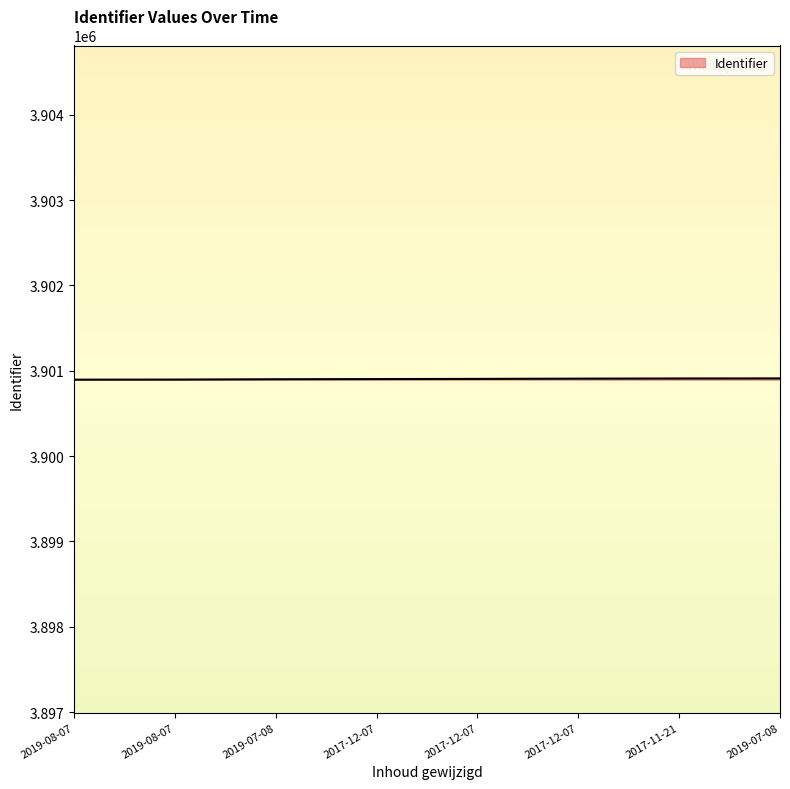

Does the chart have visible grid lines?

No